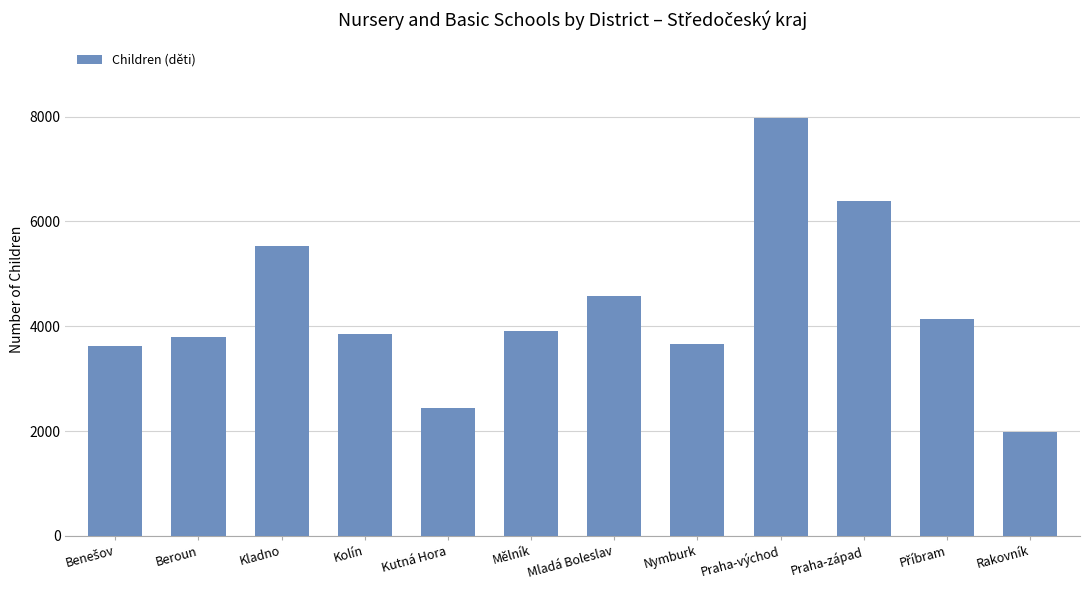

Reading right to left, list all the values displayed in this chart.

1974	4138	6381	7976	3654	4574	3909	2441	3849	5535	3790	3613